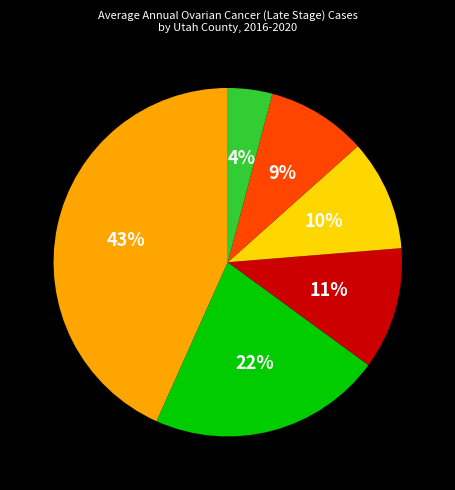

How many segments does this pie chart have?

6